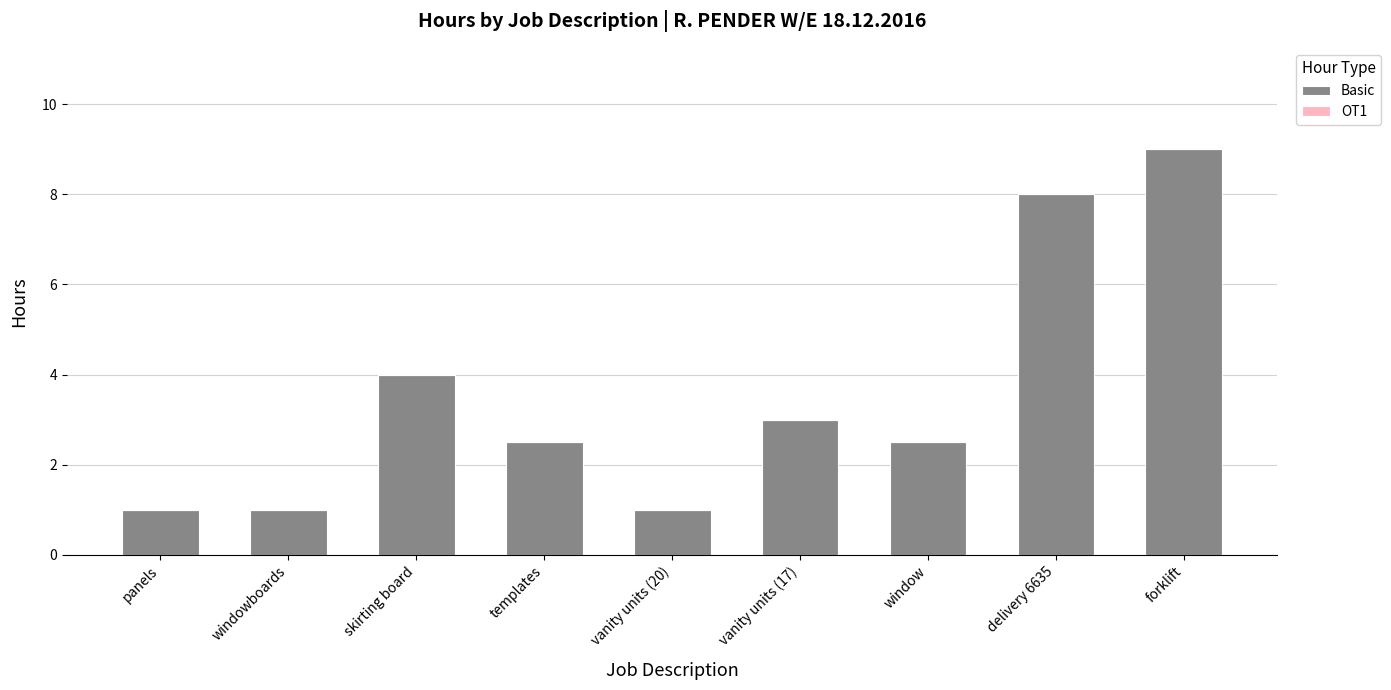

Reading right to left, what are all the values shown in this chart?

9.0	8.0	2.5	3.0	1.0	2.5	4.0	1.0	1.0